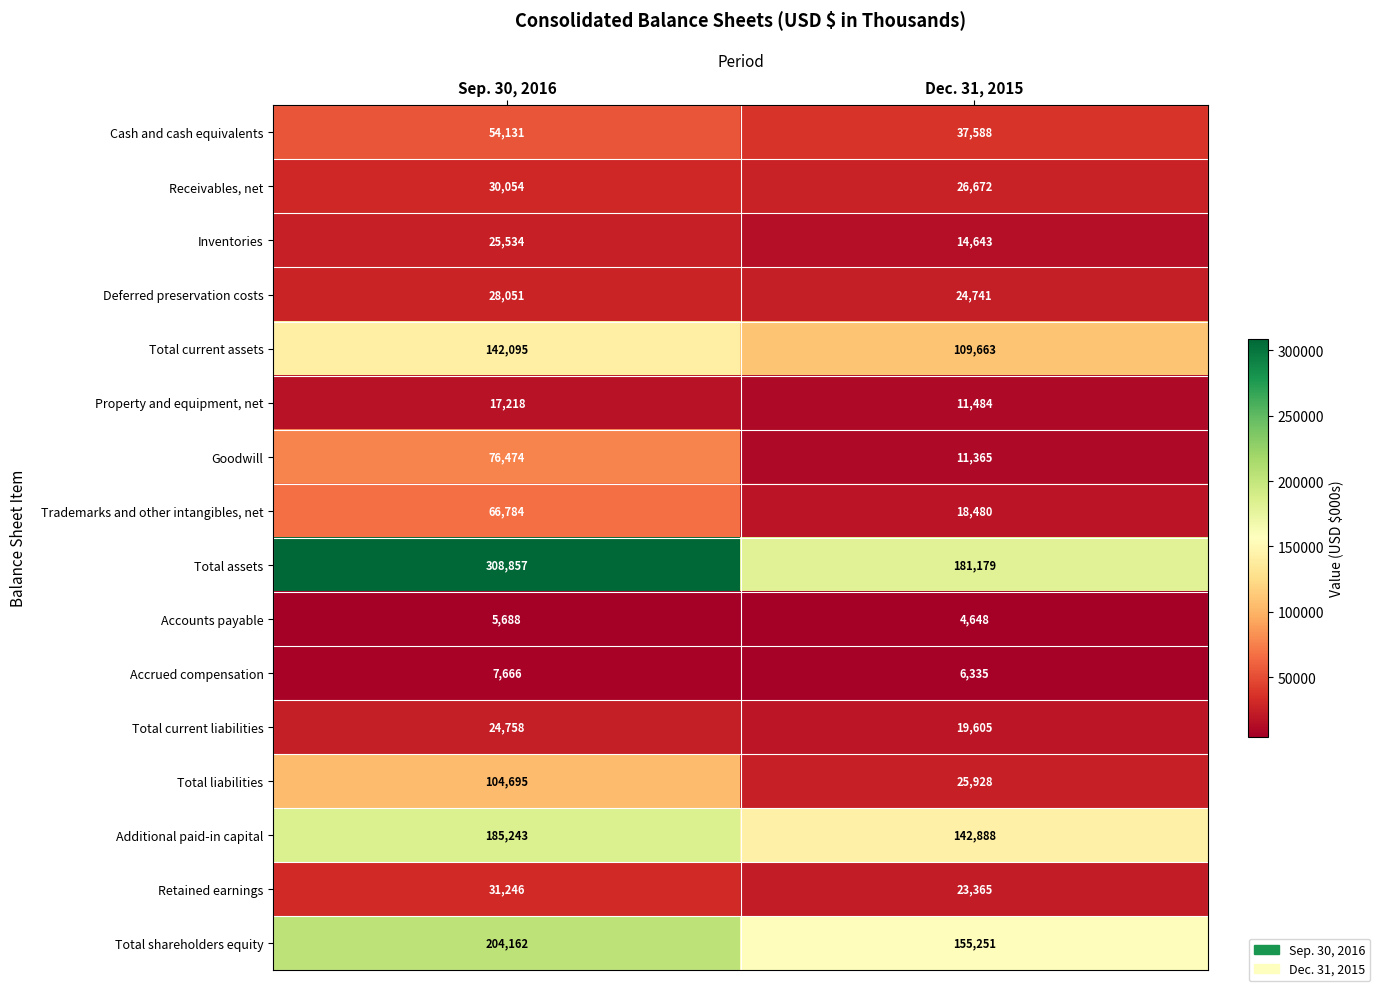

At which label is Total liabilities closest to 65311?

Dec. 31, 2015